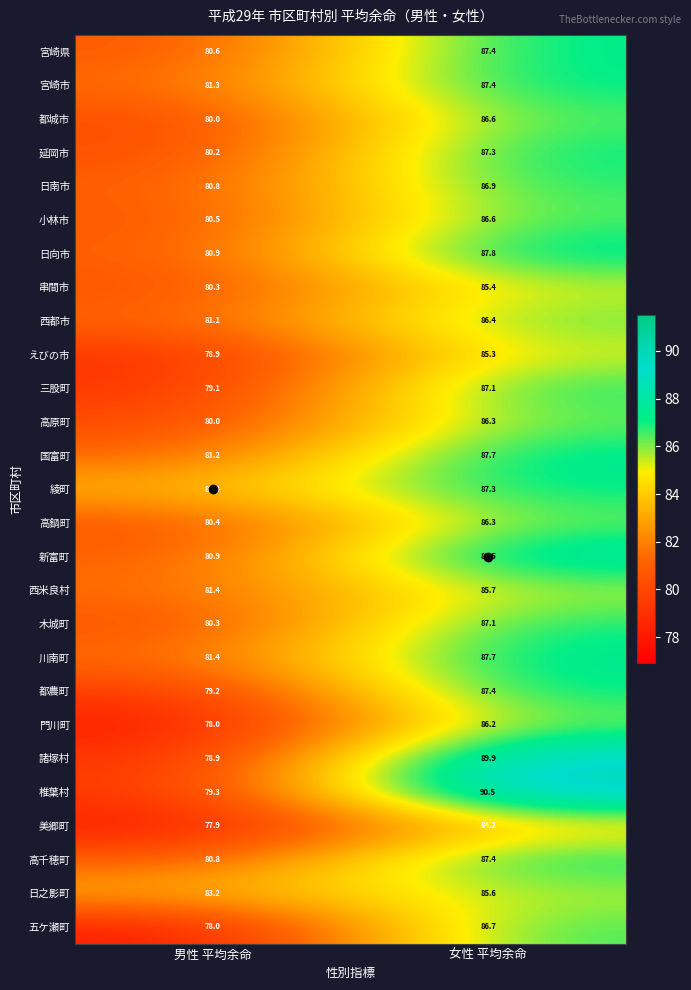

How many data points does each series have?

2